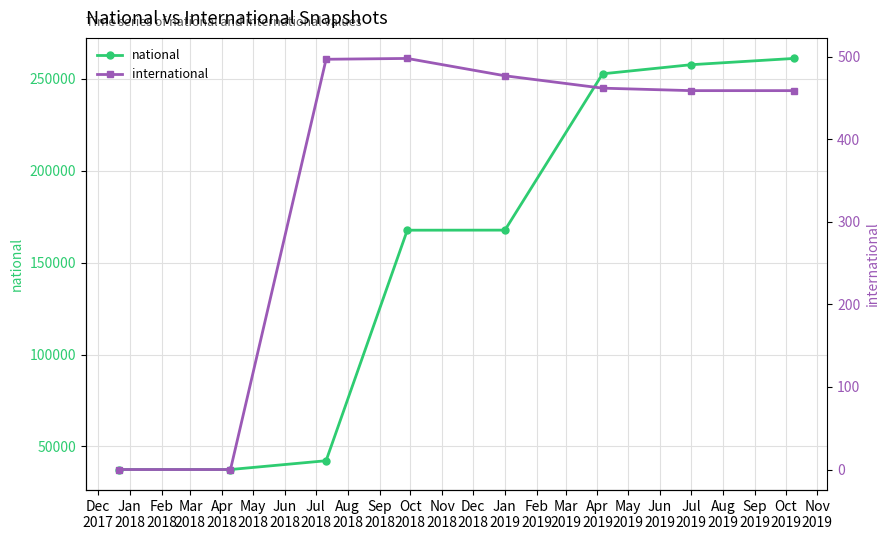

In international, how many points are higher than both neighbors (excluding endpoints)?

1